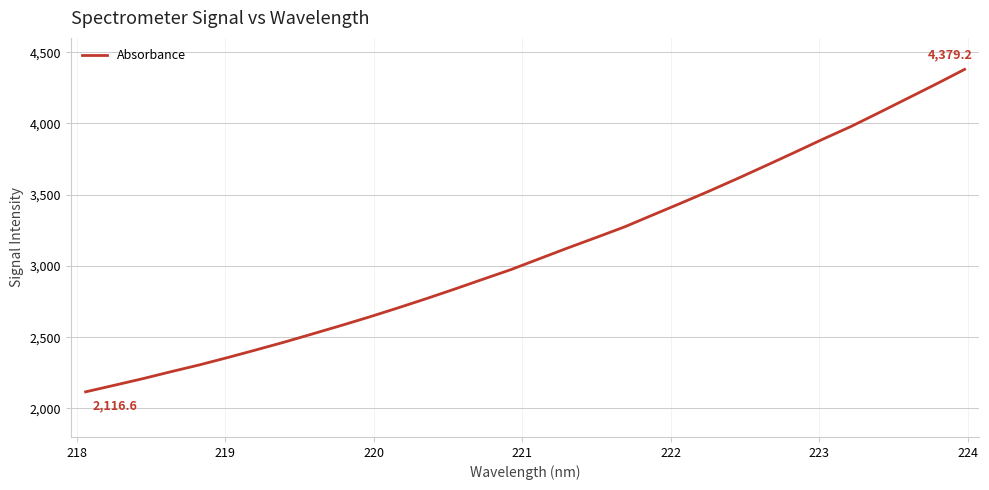

What is the smallest value displayed?

2116.6